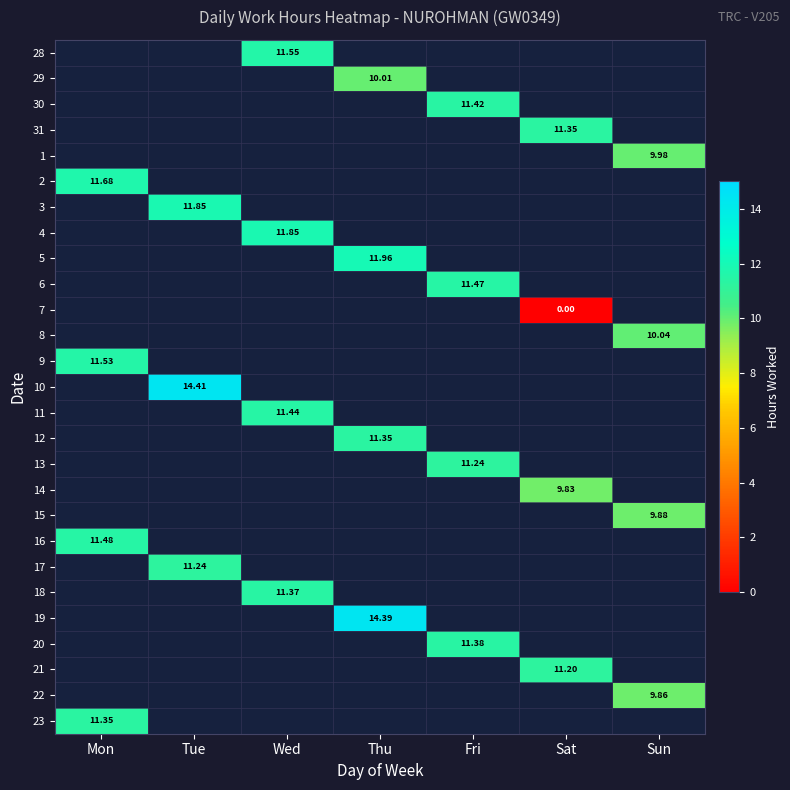

Is the value of 31 at Wed greater than the value of 5 at Mon?

No